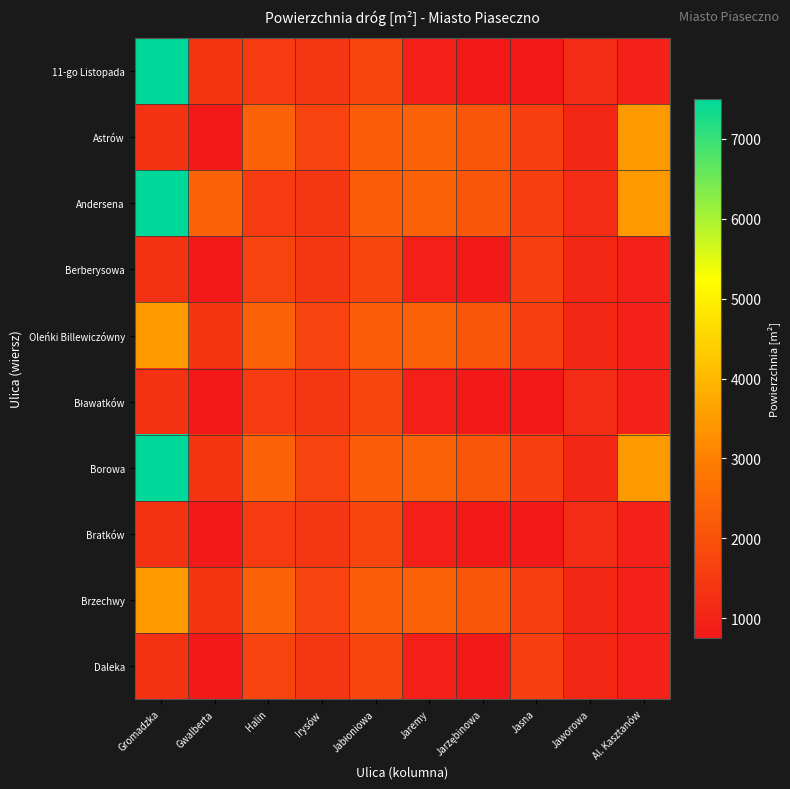

Which category has the lowest value across all series?

Gwalberta